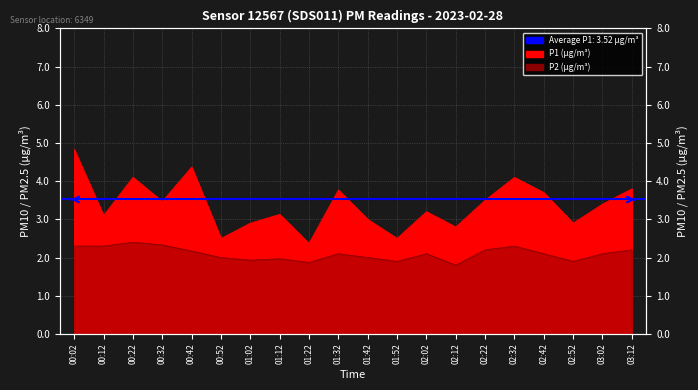

Which series changed the most between 01:32 and 02:42?

P1